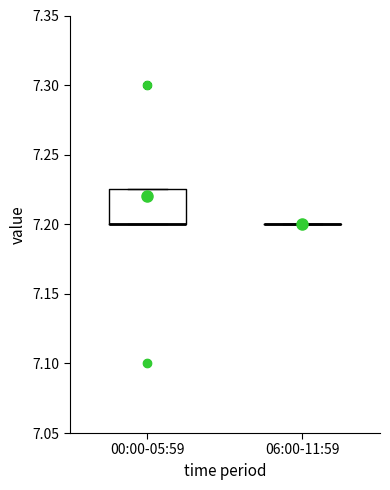

Which box is the tallest, from its lower edge to its upper edge?

00:00-05:59